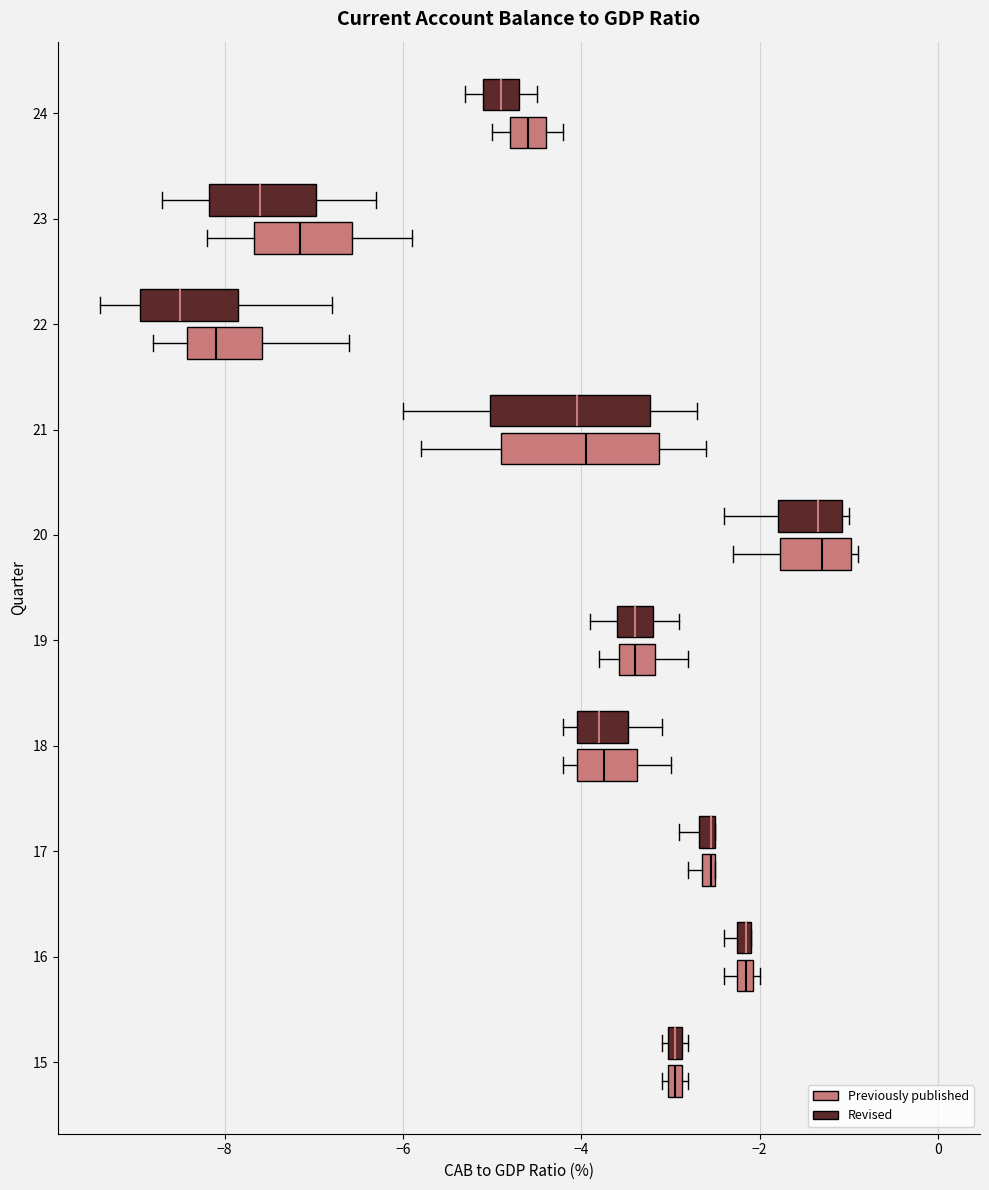

Where does the left whisker of the box for 22 (Previously published) end on the x-axis? The values are not printed on the chart, so give them approximately, as read against the axis.

-8.8